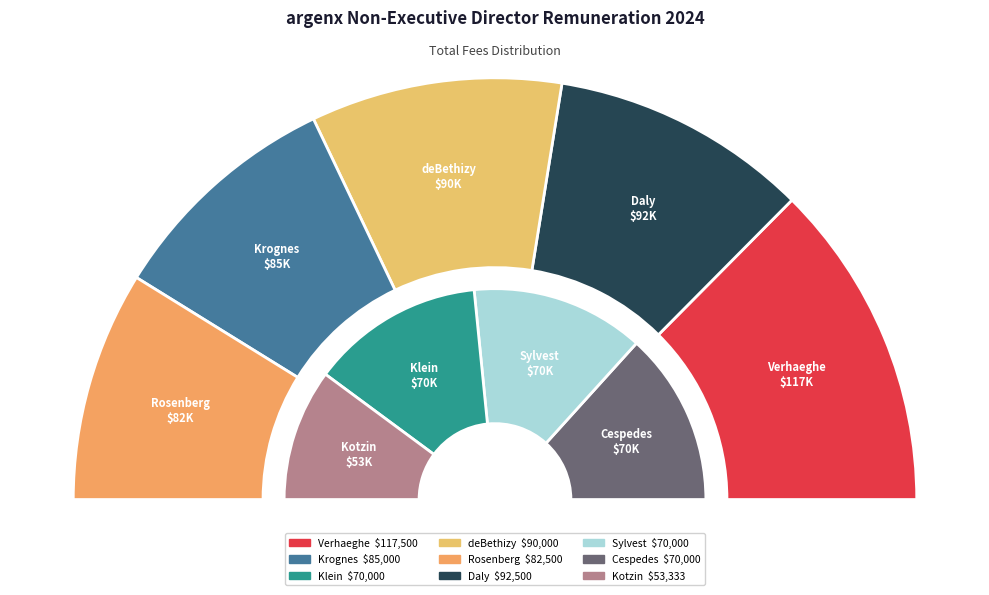

What percentage is the Anthony Rosenberg slice, to the nearest percent?

11%